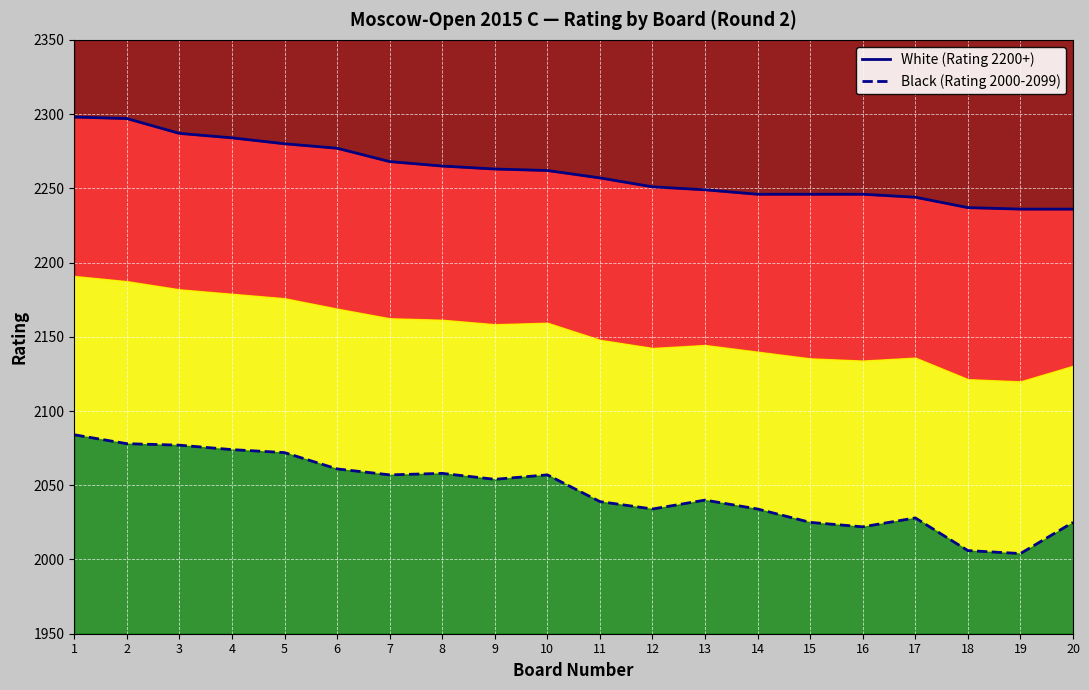

Which series has the widest spread of values?

Black (Rating 2000-2099)